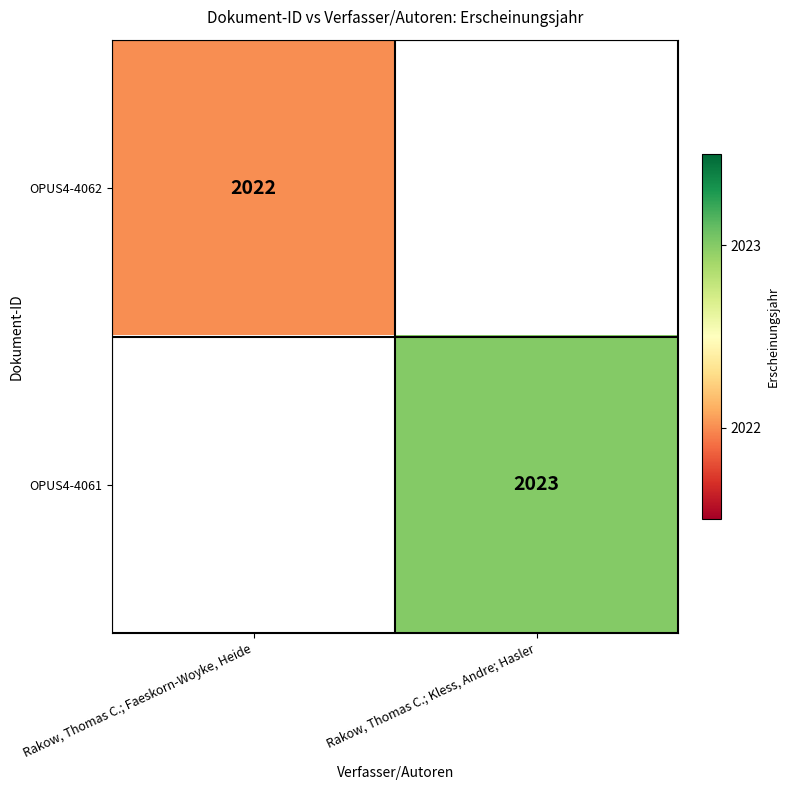

The OPUS4-4061 series shows 1153 at Rakow, Thomas C.; Kless, Andre; Hasler. True or false?

False